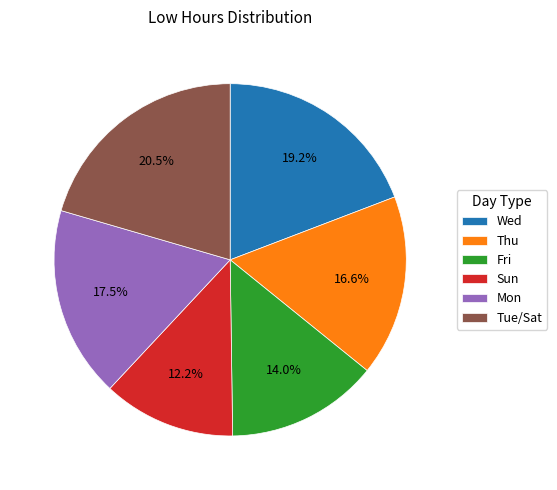

Does any single category account for the majority?

No